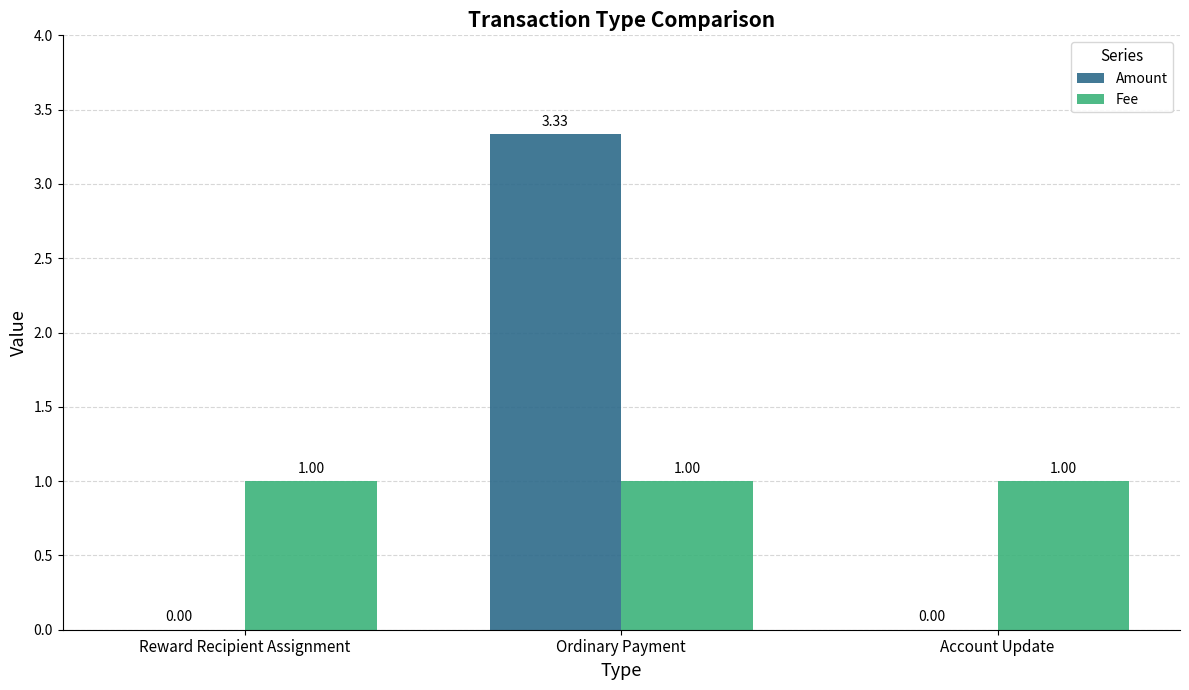

Which series has the largest total across all categories?

Amount